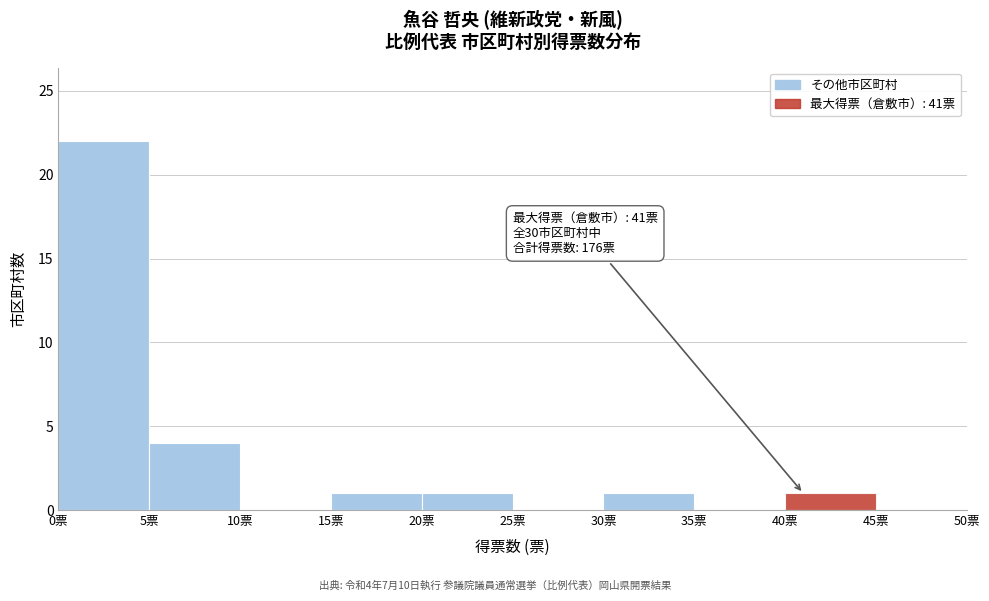

Over which range of the x-axis is the bar tallest?

0 to 5